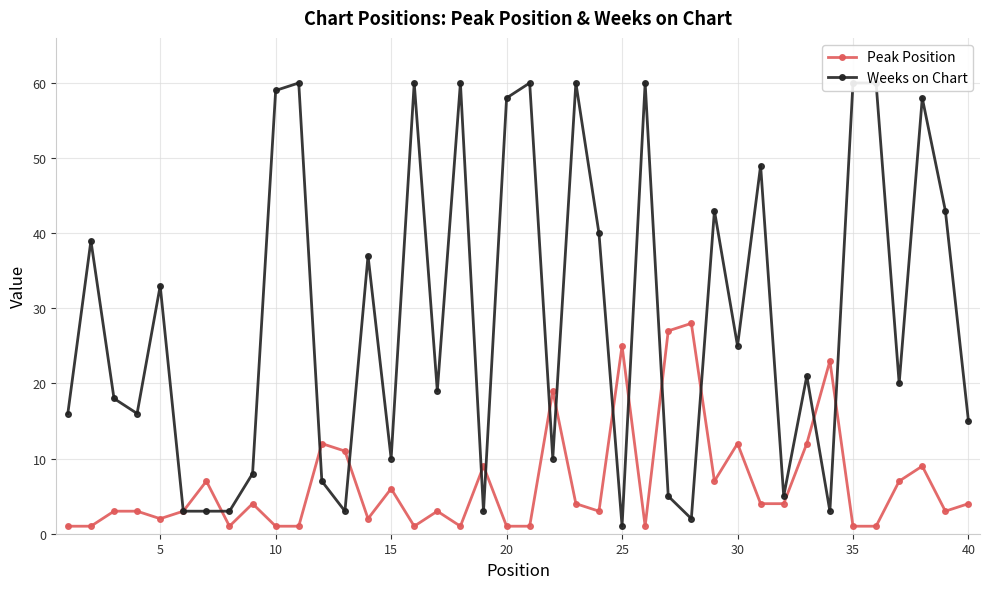

In Weeks on Chart, how many points are higher than both neighbors (excluding endpoints)?

13